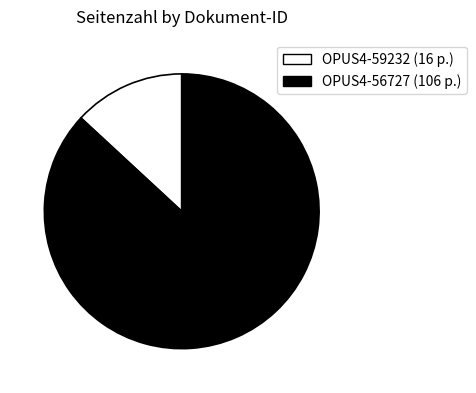

How many segments does this pie chart have?

2